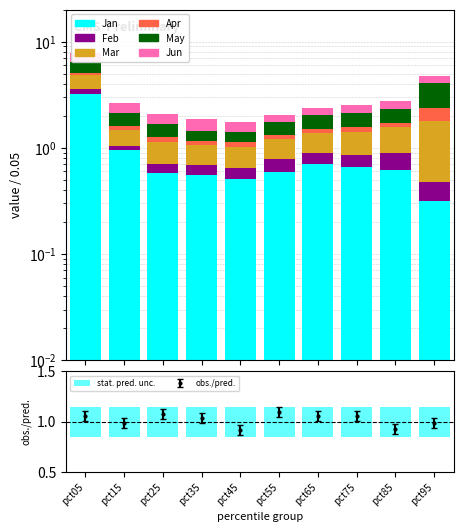

Rank the series at pct25 from lowest to highest value.

Feb, Apr, Jun, May, Mar, Jan